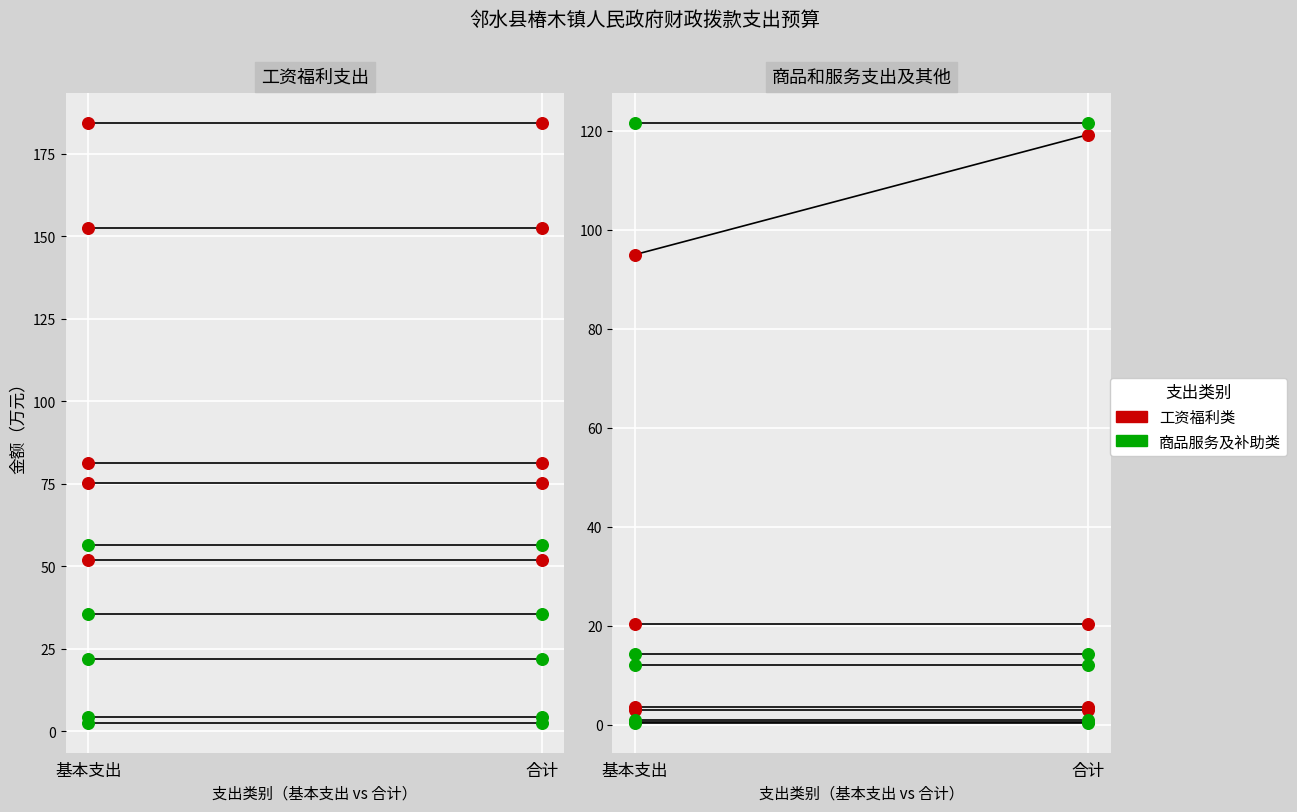

Is the value of 商品服务类 at 基本支出 greater than the value of 工资福利类 at 合计?

Yes